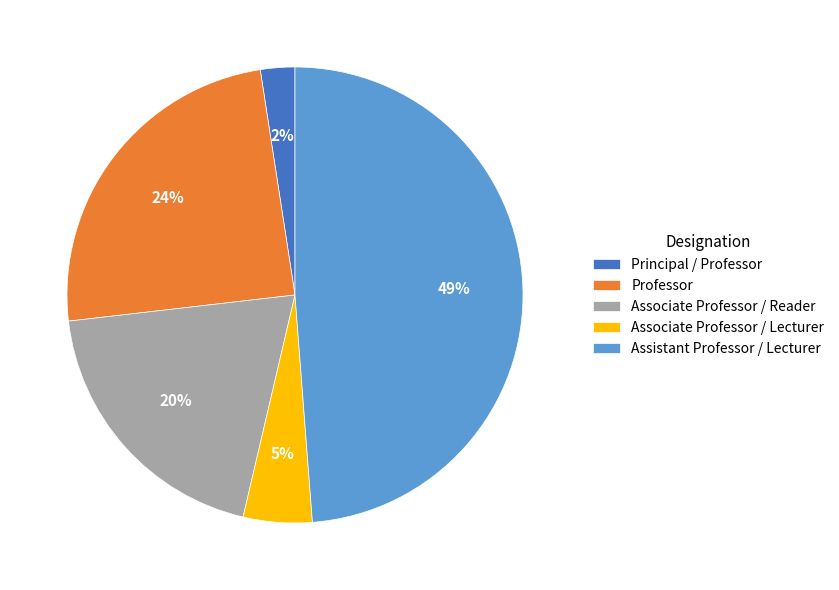

Is there a majority slice in this chart?

No